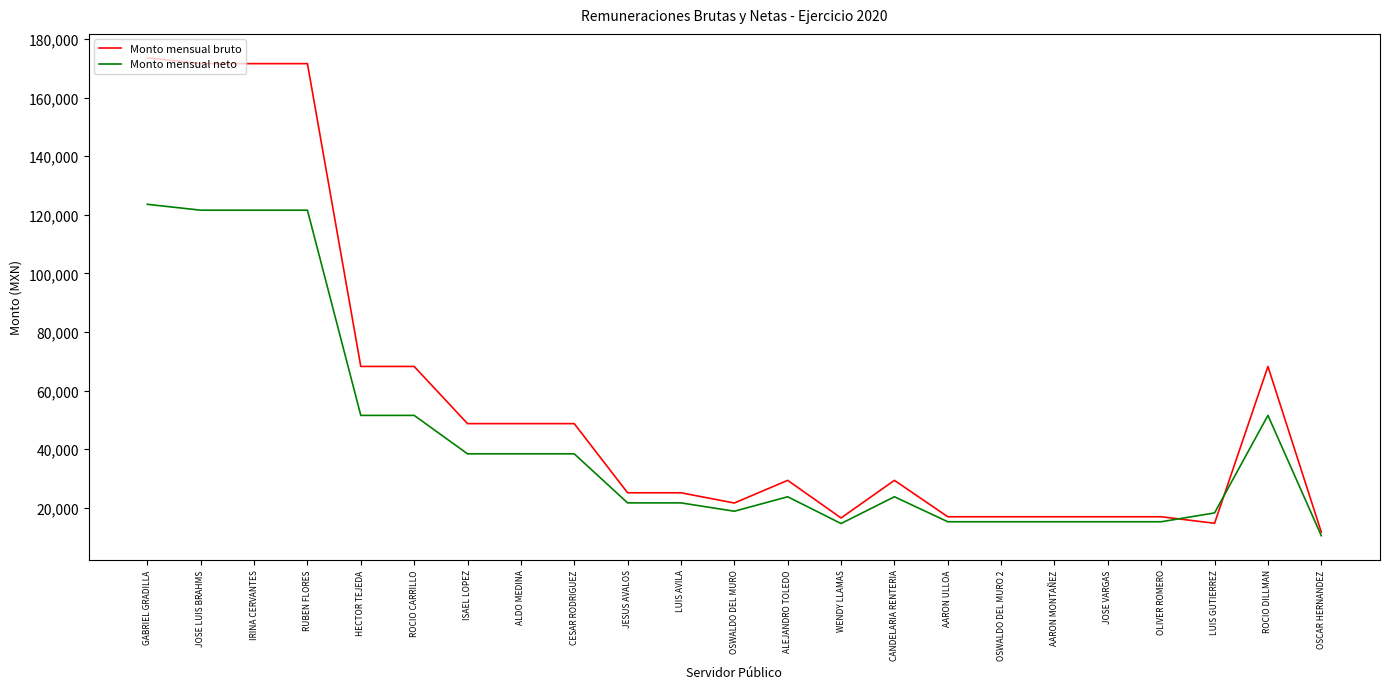

At which category is the sum across all series the highest?

GABRIEL GRADILLA